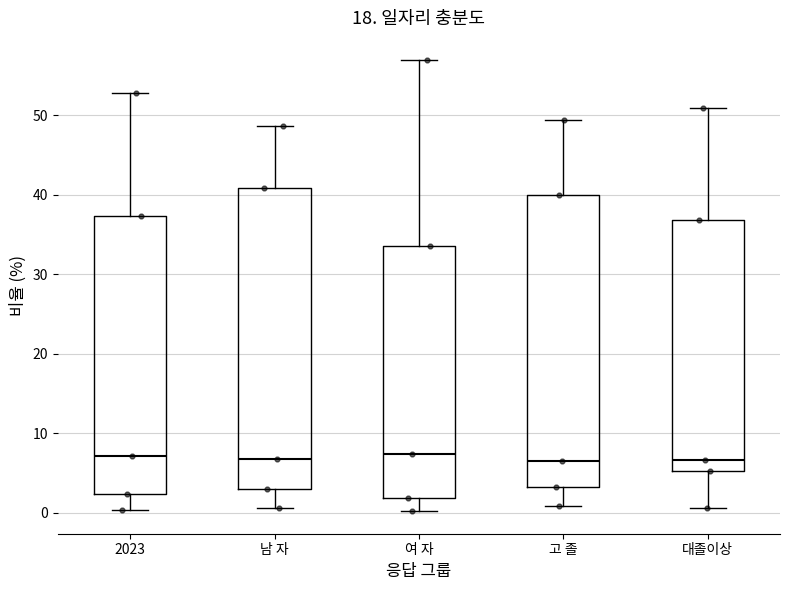

Where is the lower edge of the box for 고 졸 on the y-axis? The values are not printed on the chart, so give them approximately, as read against the axis.

3